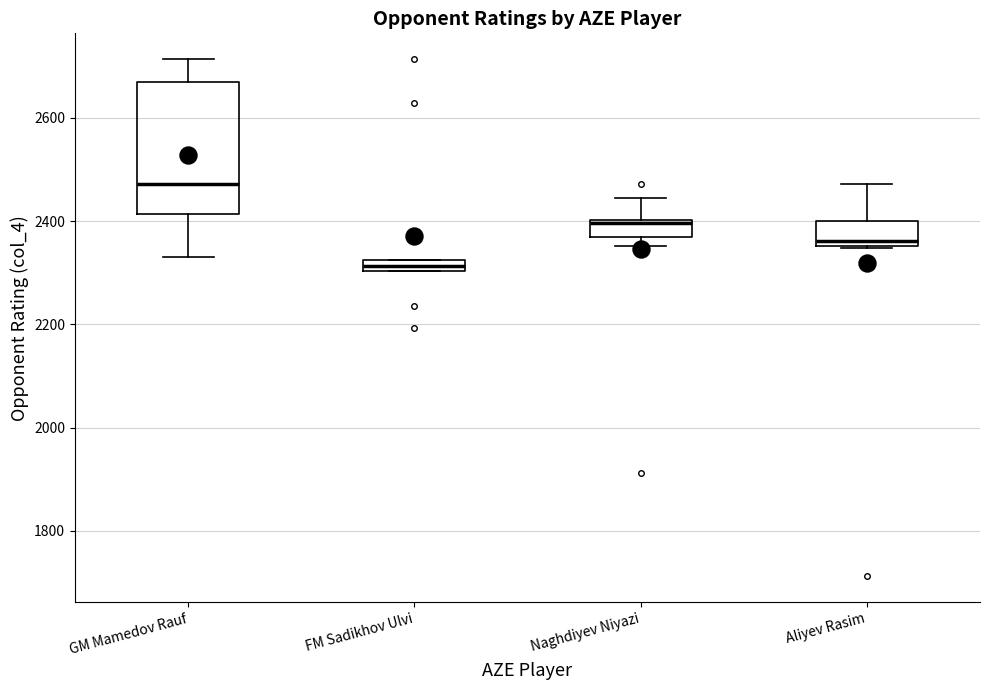

Which box's median line is the lowest?

FM Sadikhov Ulvi